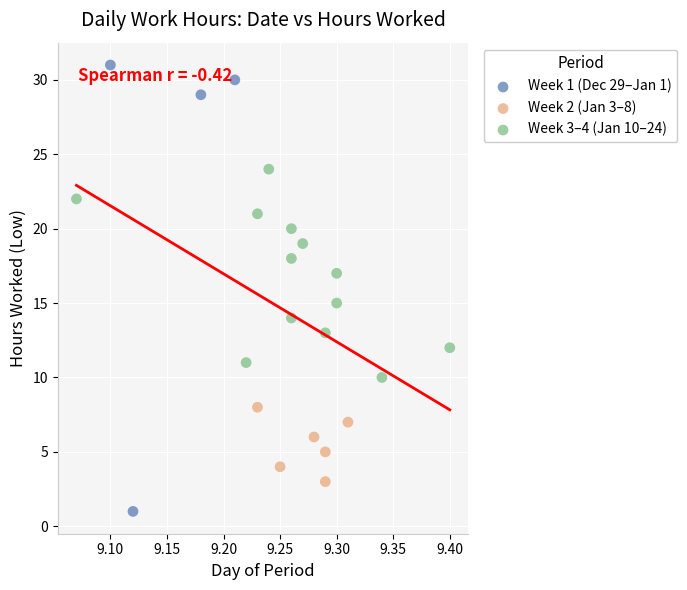

Which series contains the lowest Y value?

Week 1 (Dec 29–Jan 1)